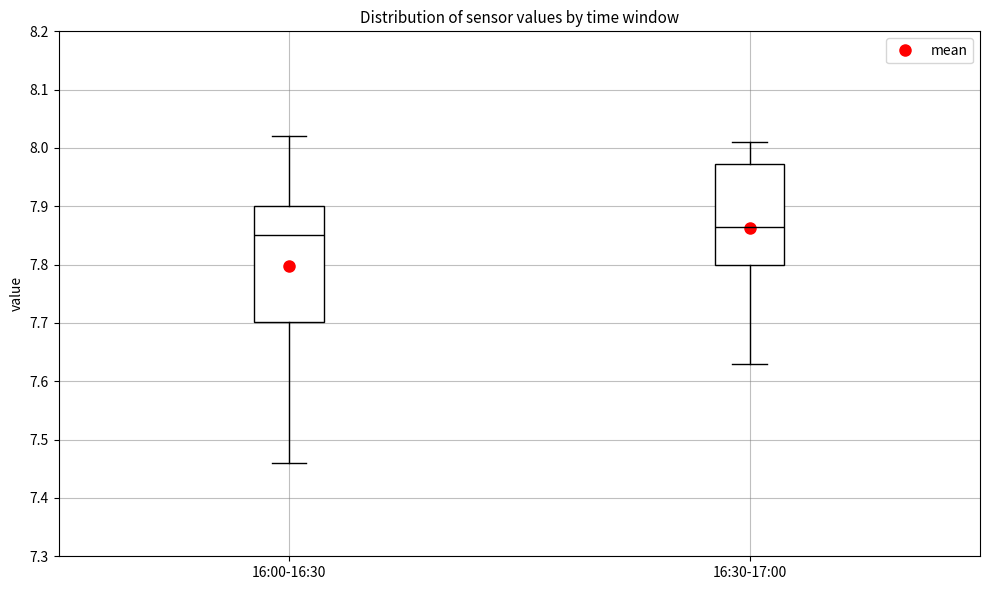

Which box's median line is the lowest?

16:00-16:30